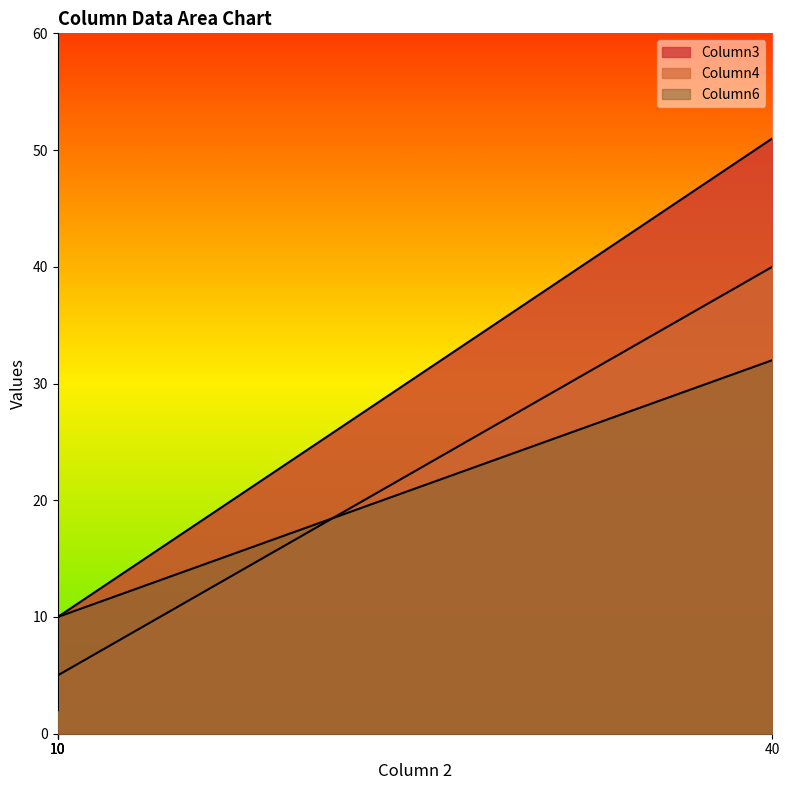

The value of Column6 at 10 is 10. True or false?

True